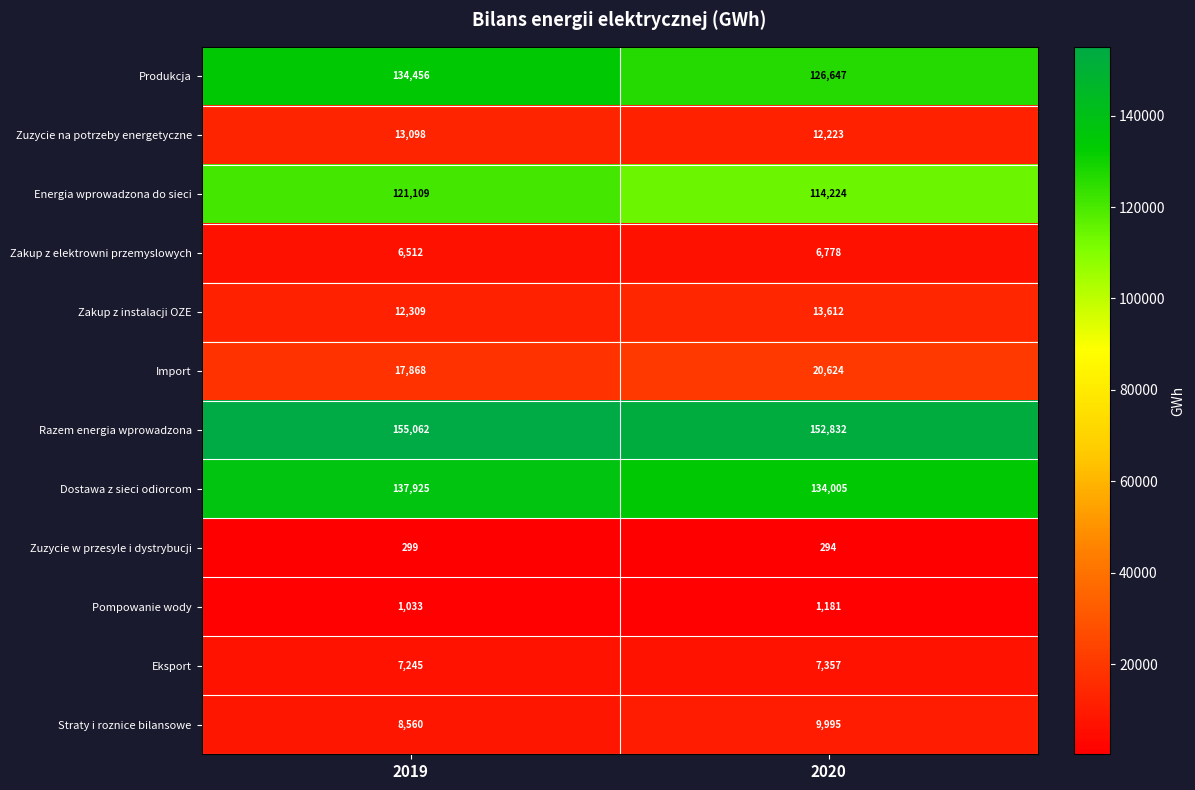

Read the Pompowanie wody value at 2020.

1181